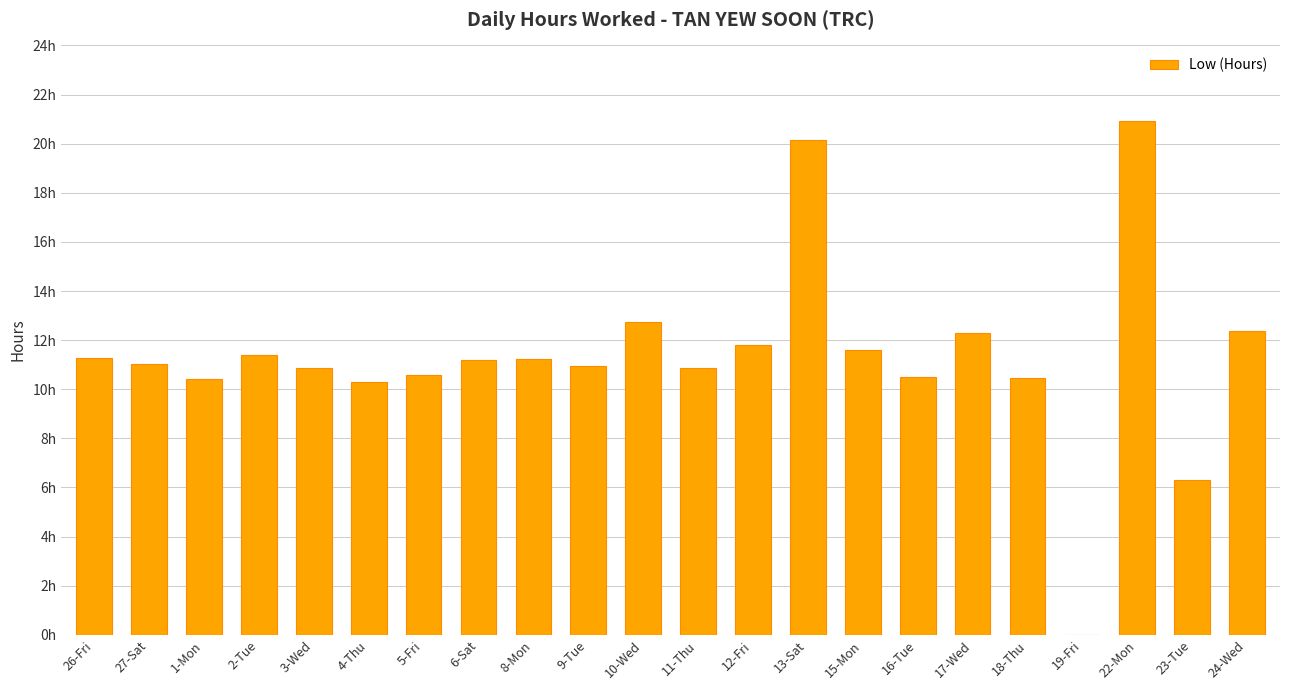

What is the change in value from 15-Mon to 23-Tue?

-5.3